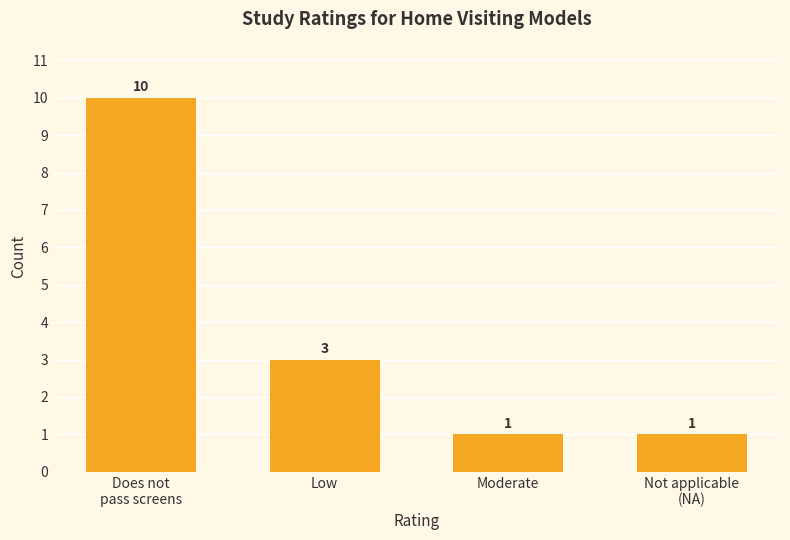

Reading left to right, list all the values displayed in this chart.

Does not
pass screens=10	Low=3	Moderate=1	Not applicable
(NA)=1